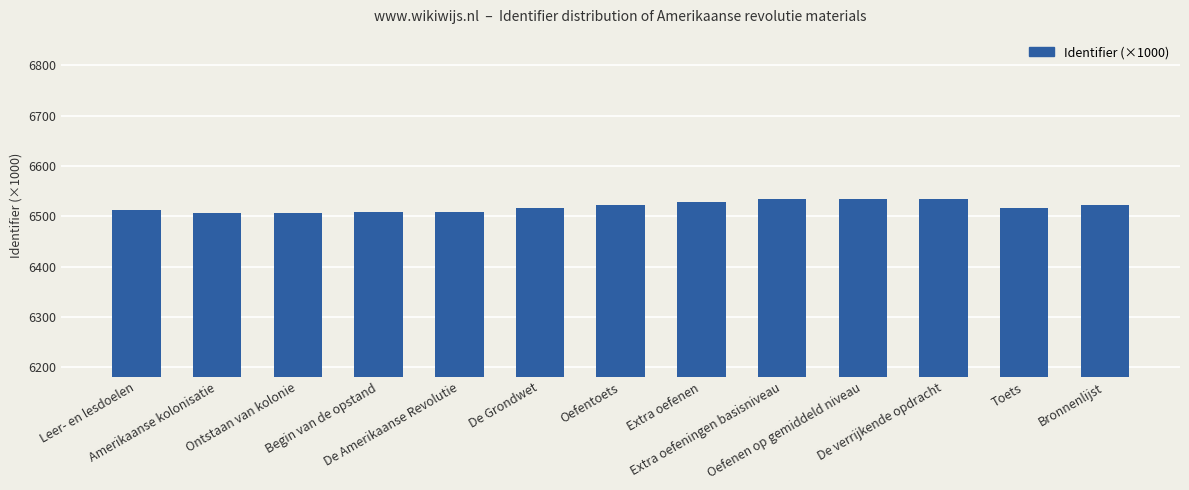

Does the chart contain any negative values?

No